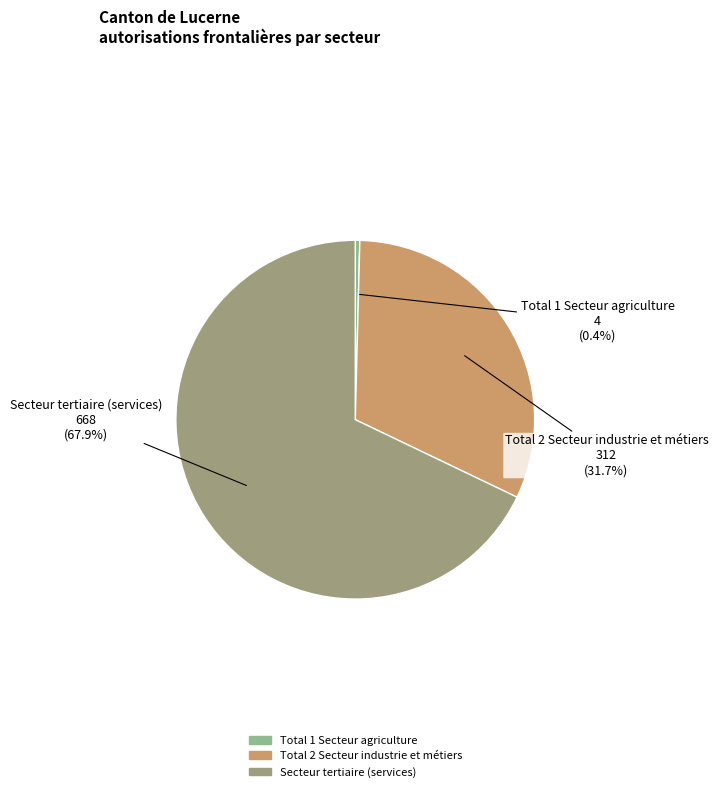

To the nearest percent, what is the average slice percentage?

33%